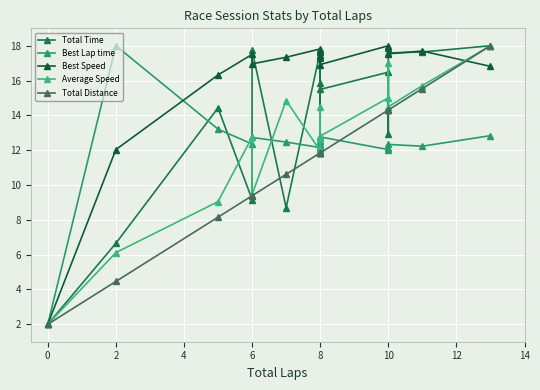

What is the difference between the highest and lowest values at 10?

6.0